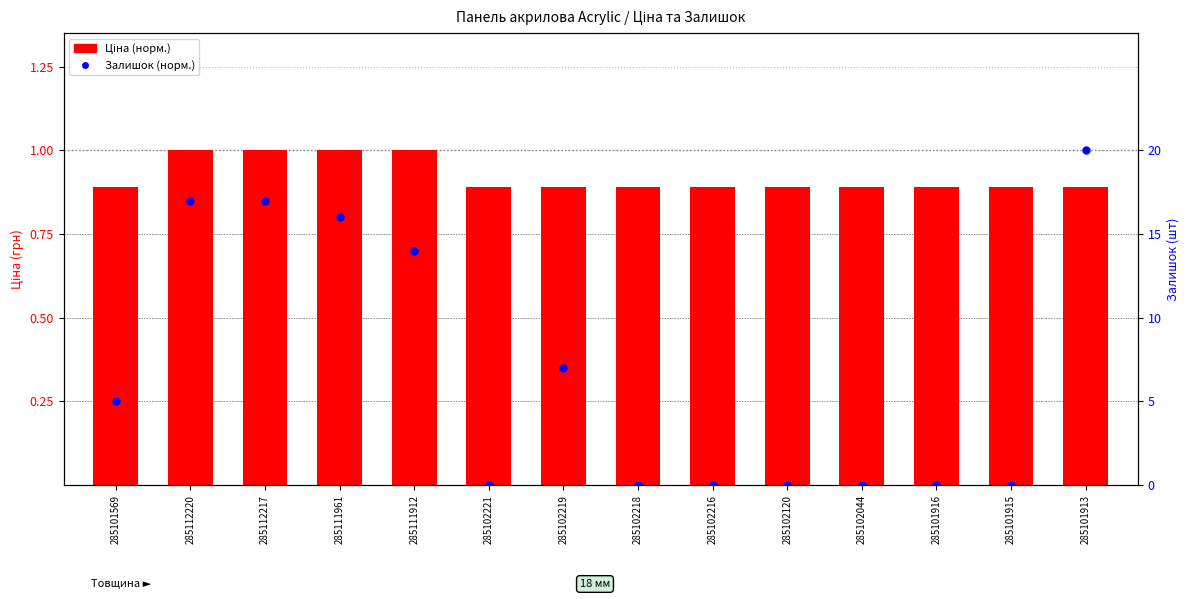

At how many categories does at least one series exceed 0?

14